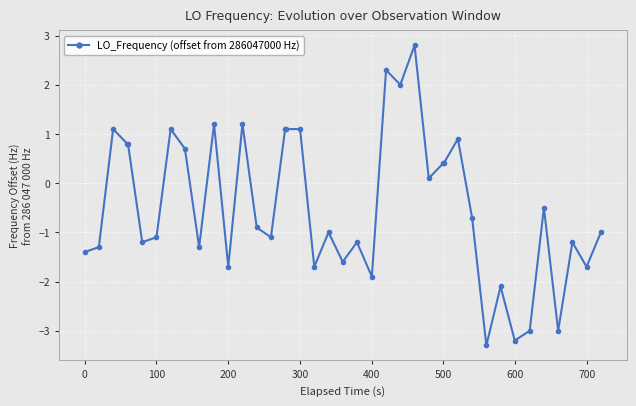

True or false: there are more than 2 points higher than both neighbors.

True